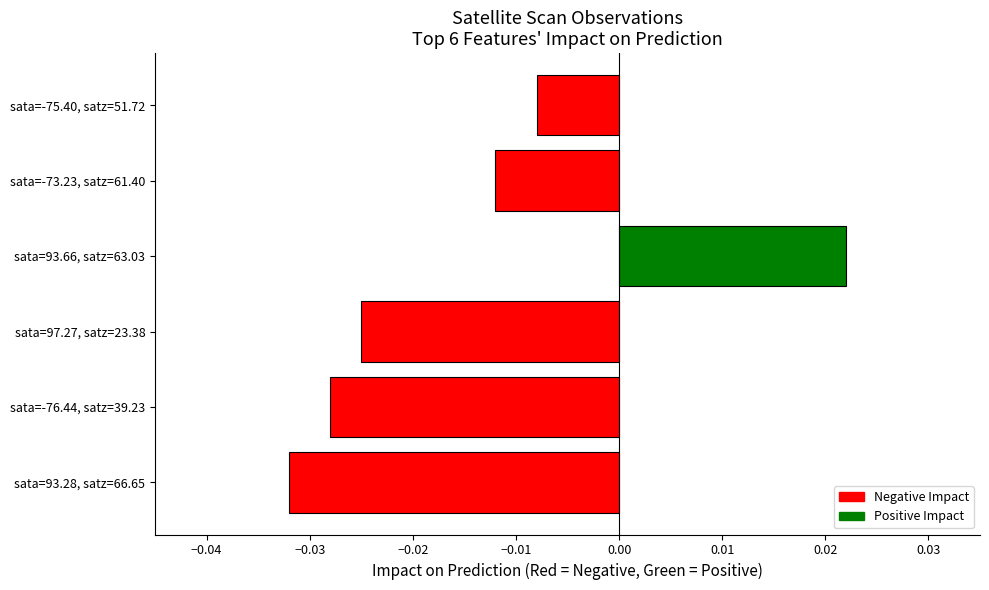

Where is the data nearest to the value 0?

sata=-75.40, satz=51.72